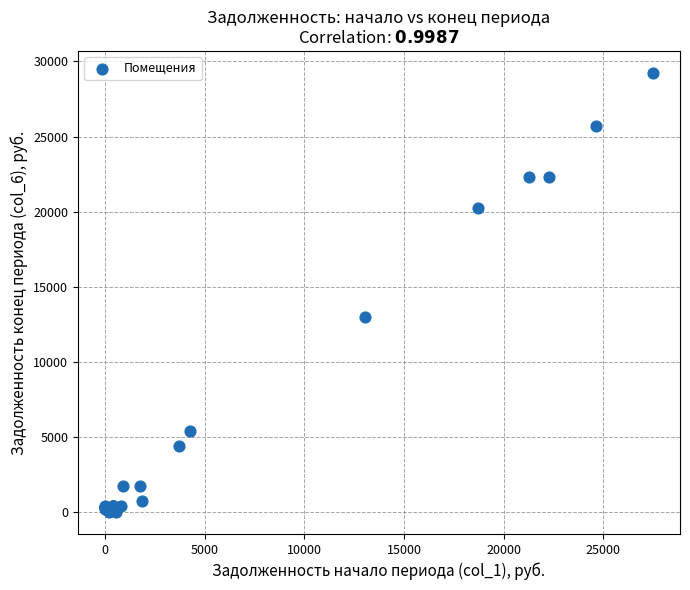

What Y value in the scatter plot is closest to 14619?

12991.9